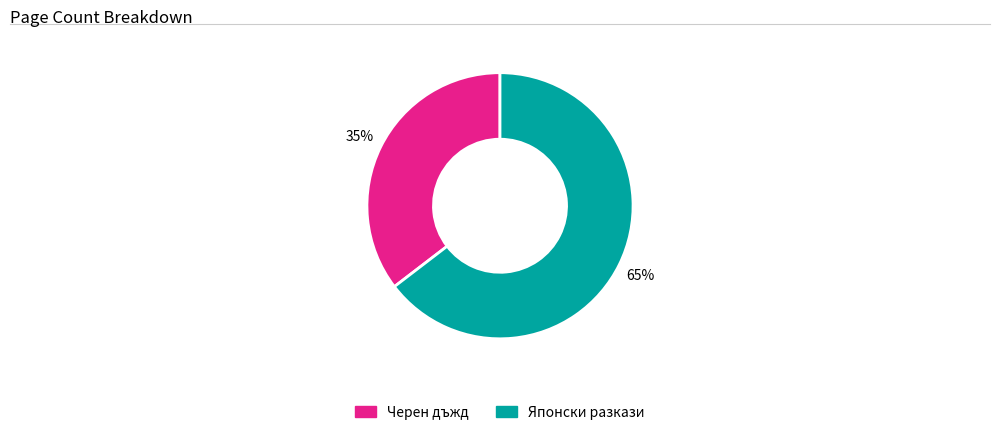

Is there any slice that represents more than half of the pie?

Yes